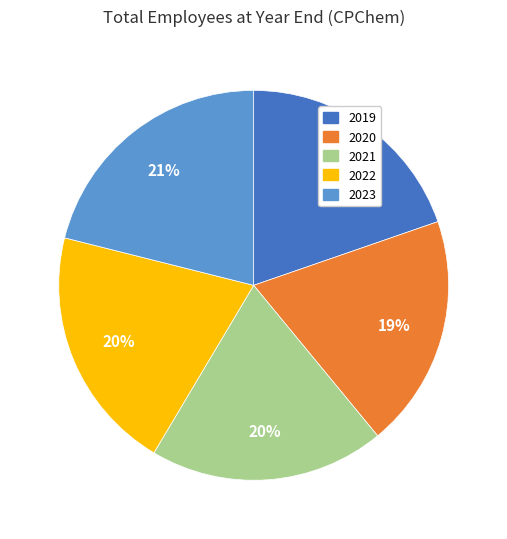

Which has a higher value, 2022 or 2023?

2023